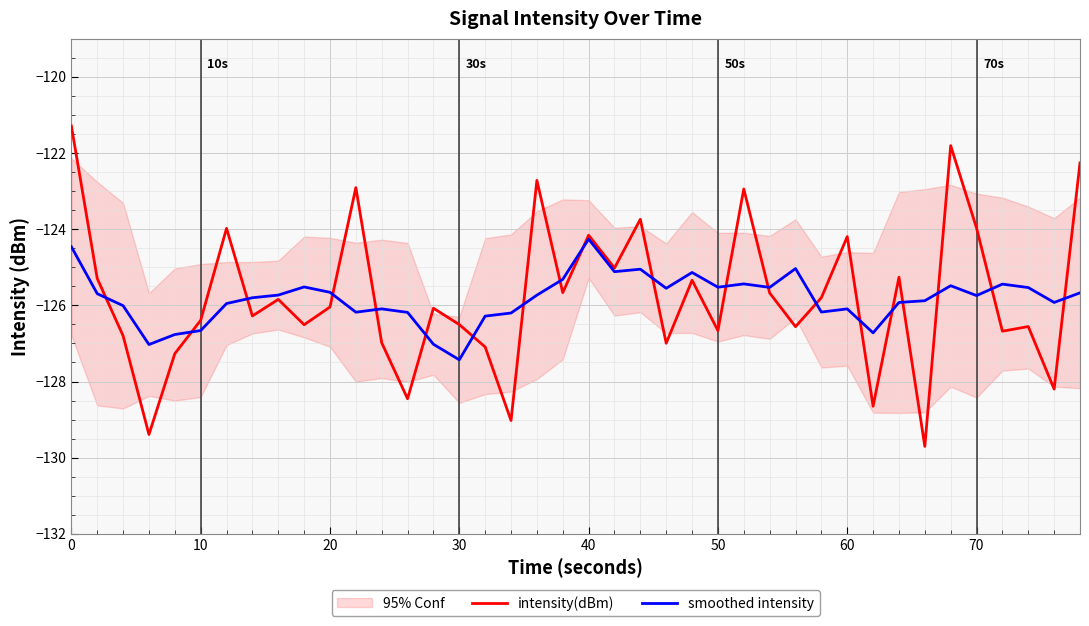

Which series has the largest range (max minus min)?

intensity(dBm)